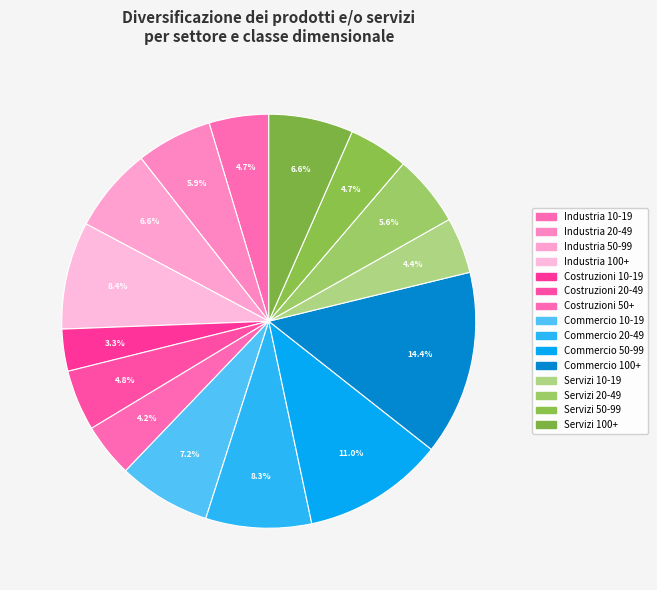

Between Servizi 100+ and Commercio 20-49, which is larger?

Commercio 20-49